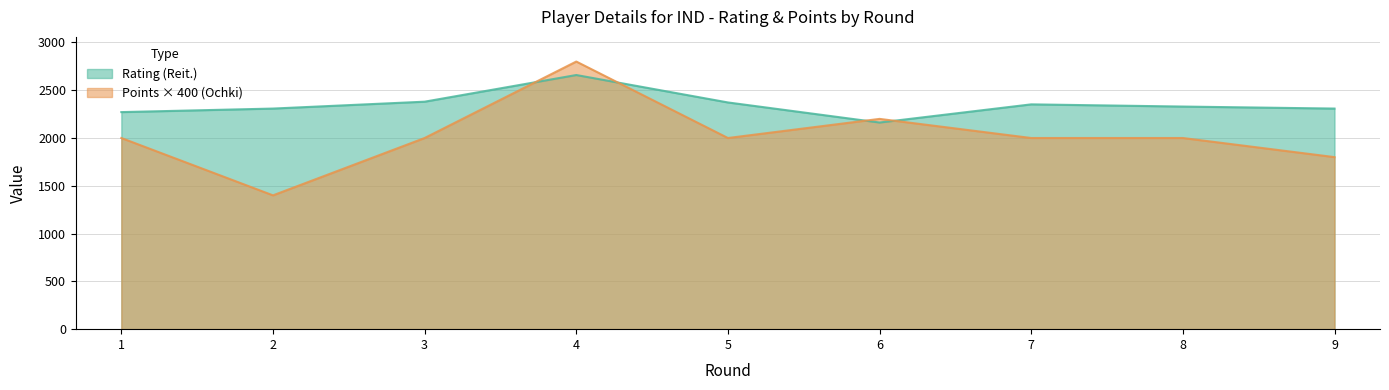

At 9, list the series in order from smallest to largest.

Points (Ochki), Rating (Reit.)